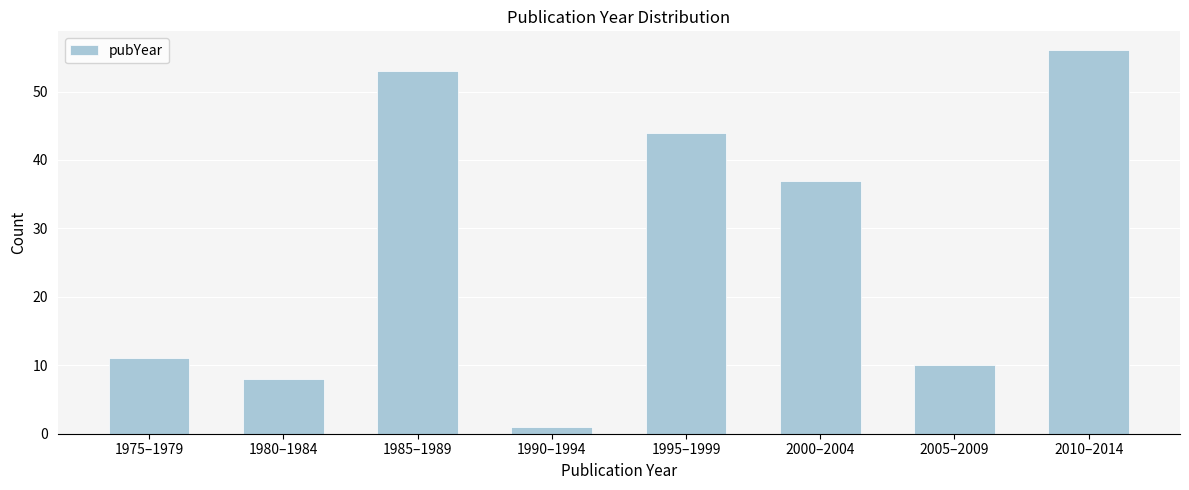

Reading left to right, what are all the values shown in this chart?

1975–1979=11	1980–1984=8	1985–1989=53	1990–1994=1	1995–1999=44	2000–2004=37	2005–2009=10	2010–2014=56